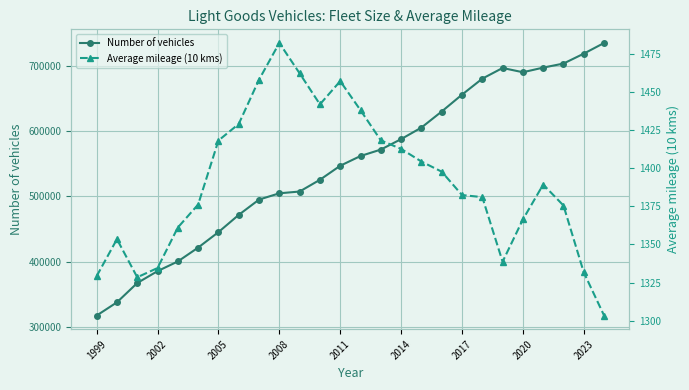

What is the smallest value displayed?

1303.4